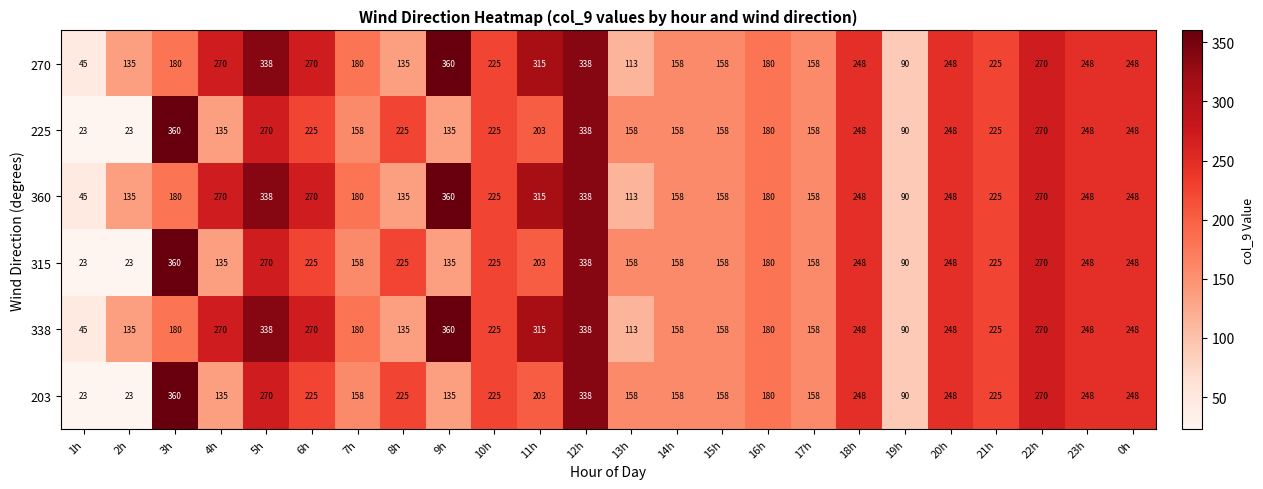

What is the smallest value displayed?

23